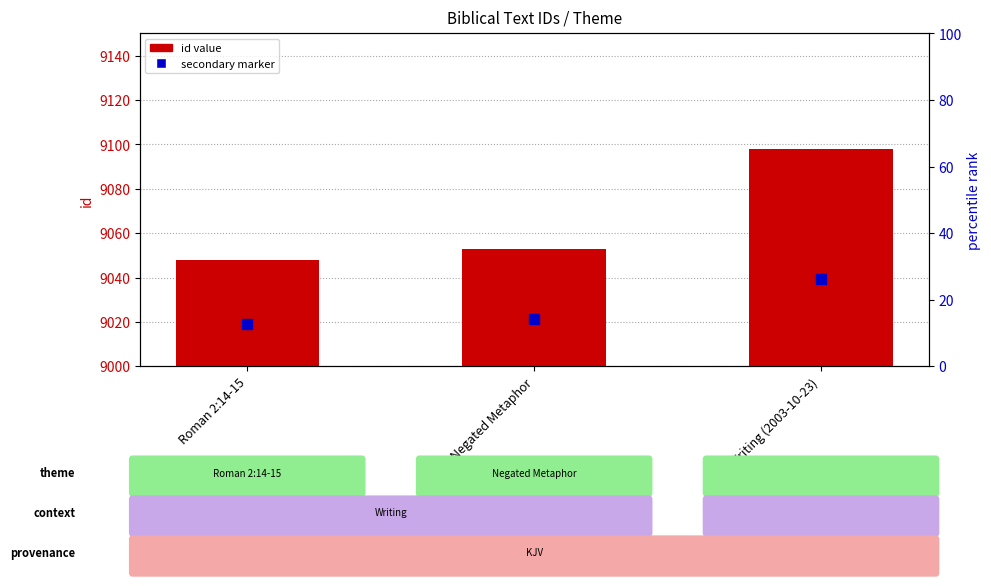

Which series contains the lowest Y value?

secondary marker